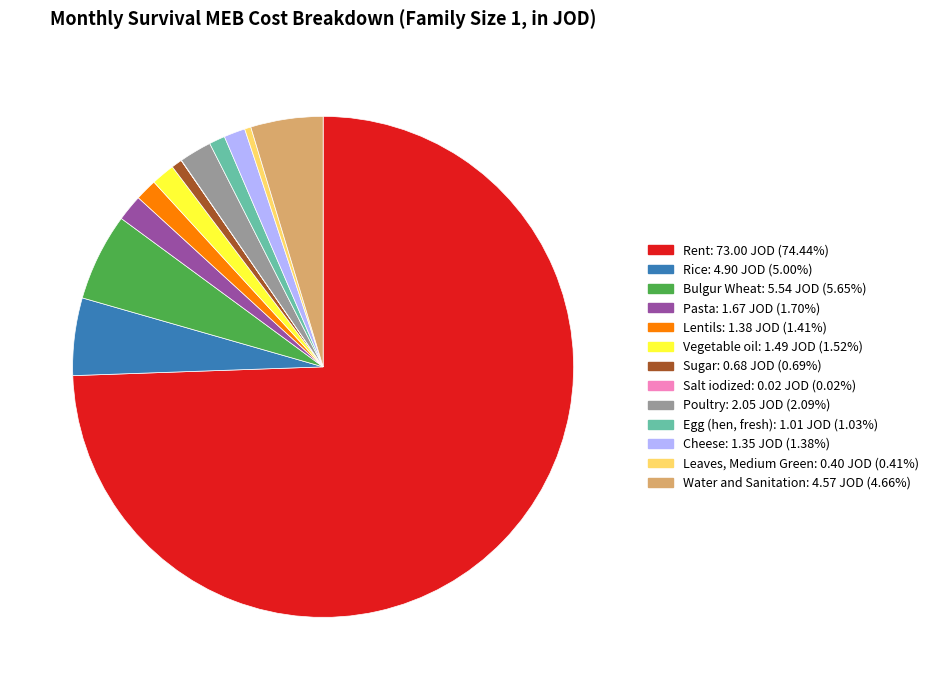

Does Egg (hen, fresh) account for over 50% of the chart?

No